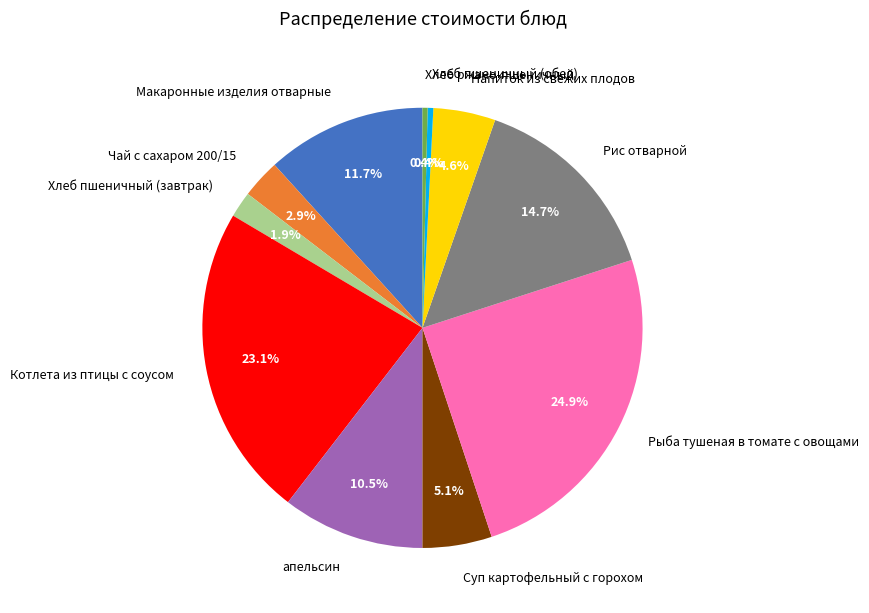

Between Чай с сахаром 200/15 and Рыба тушеная в томате с овощами, which is larger?

Рыба тушеная в томате с овощами